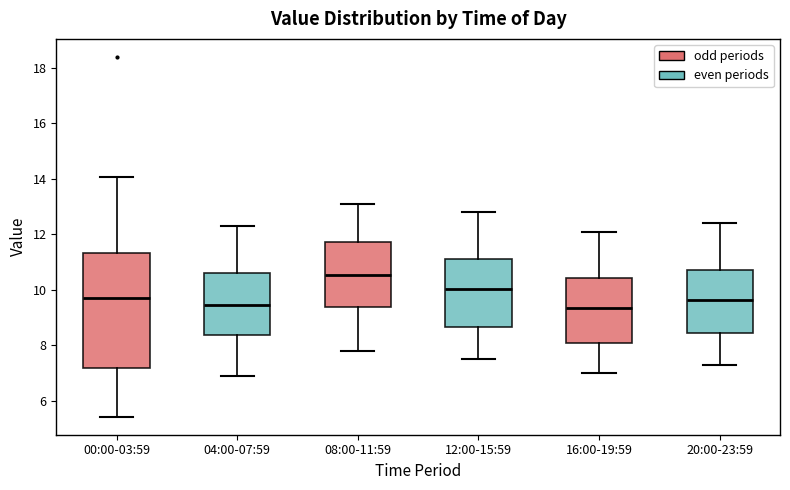

Reading left to right, transcribe this box plot: for each box, give where its median line is, the range the box spans, and where its two whiskers end, as read against the y-axis. The values are not printed on the chart, so give them approximately, as read against the axis.

00:00-03:59: median 9.8, box 7.2 to 11.4, whiskers 5.4 to 14.0
04:00-07:59: median 9.4, box 8.4 to 10.6, whiskers 7.0 to 12.4
08:00-11:59: median 10.6, box 9.4 to 11.8, whiskers 7.8 to 13.2
12:00-15:59: median 10.0, box 8.6 to 11.2, whiskers 7.6 to 12.8
16:00-19:59: median 9.4, box 8.0 to 10.4, whiskers 7.0 to 12.2
20:00-23:59: median 9.6, box 8.4 to 10.8, whiskers 7.4 to 12.4